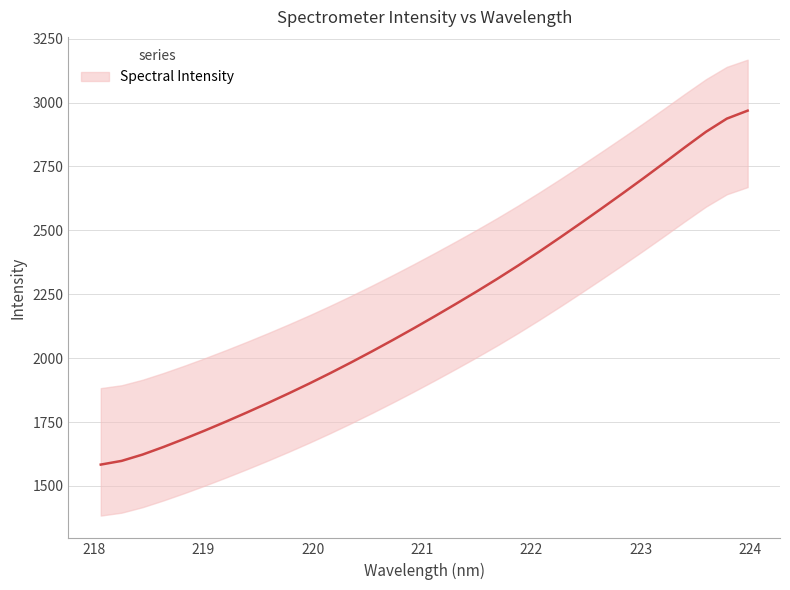

Rank the categories by value from lowest to highest.

218.0596, 218.2508, 218.442, 218.6332, 218.8244, 219.0156, 219.2067, 219.3979, 219.589, 219.7801, 219.9712, 220.1623, 220.3533, 220.5444, 220.7354, 220.9264, 221.1174, 221.3083, 221.4993, 221.6902, 221.8812, 222.0721, 222.263, 222.4538, 222.6447, 222.8355, 223.0264, 223.2172, 223.408, 223.5987, 223.7895, 223.9802